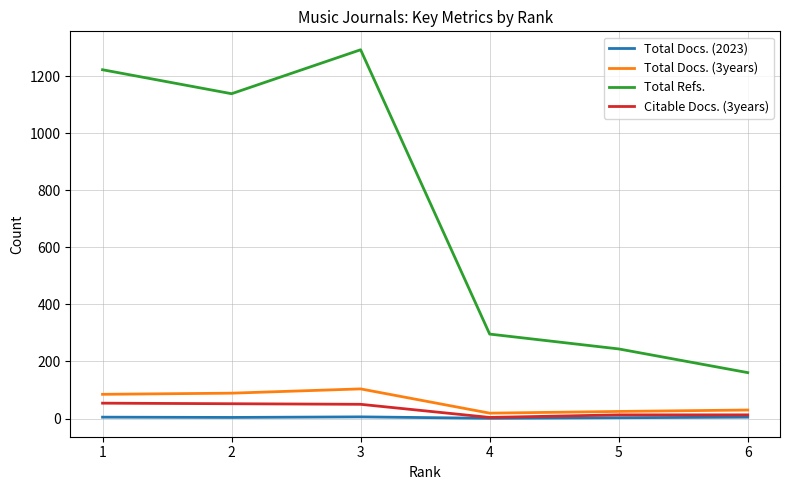

Count the number of data series in this chart.

4